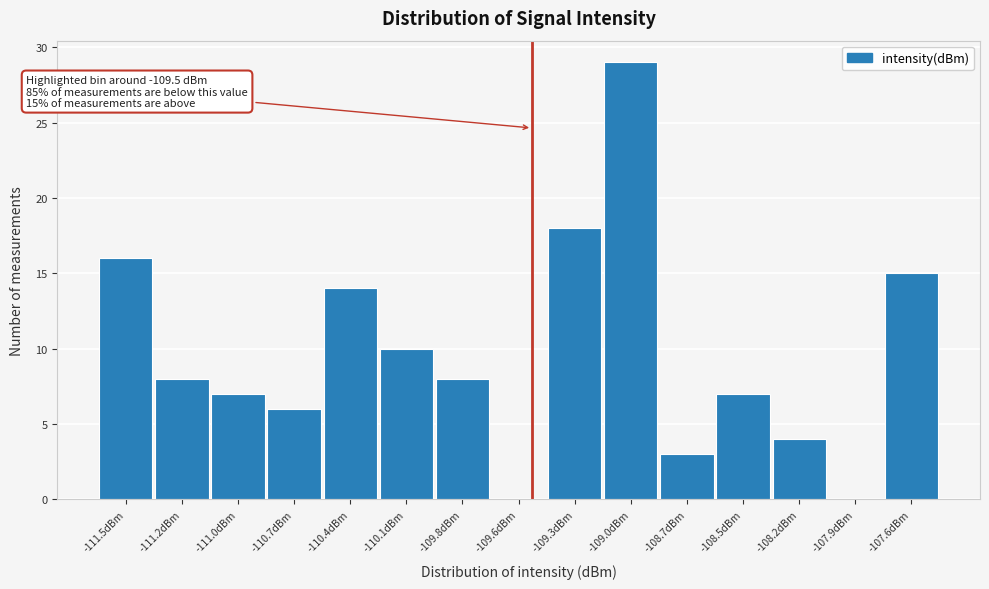

Reading left to right, transcribe all the data shown in this chart.

-111.5dBm=16	-111.2dBm=8	-111.0dBm=7	-110.7dBm=6	-110.4dBm=14	-110.1dBm=10	-109.8dBm=8	-109.6dBm=0	-109.3dBm=18	-109.0dBm=29	-108.7dBm=3	-108.5dBm=7	-108.2dBm=4	-107.9dBm=0	-107.6dBm=15